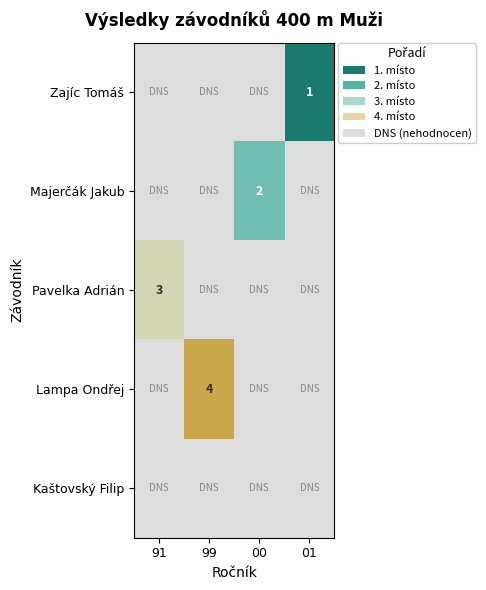

Which category has the lowest value across all series?

01